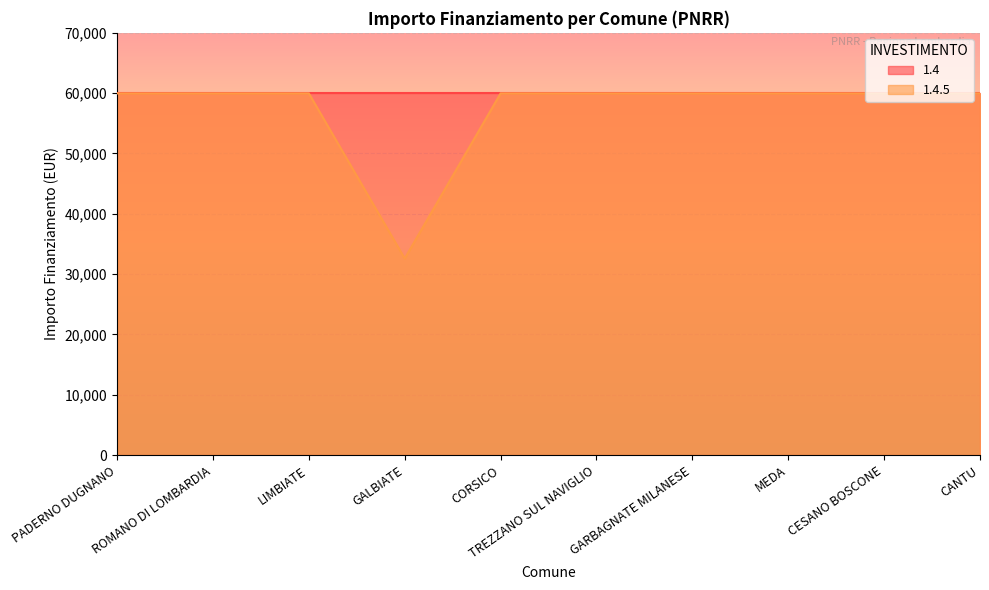

Reading left to right, transcribe all the data shown in this chart.

PADERNO DUGNANO=59966	ROMANO DI LOMBARDIA=59966	LIMBIATE=59966	GALBIATE=32589	CORSICO=59966	TREZZANO SUL NAVIGLIO=59966	GARBAGNATE MILANESE=59966	MEDA=59966	CESANO BOSCONE=59966	CANTU=59966